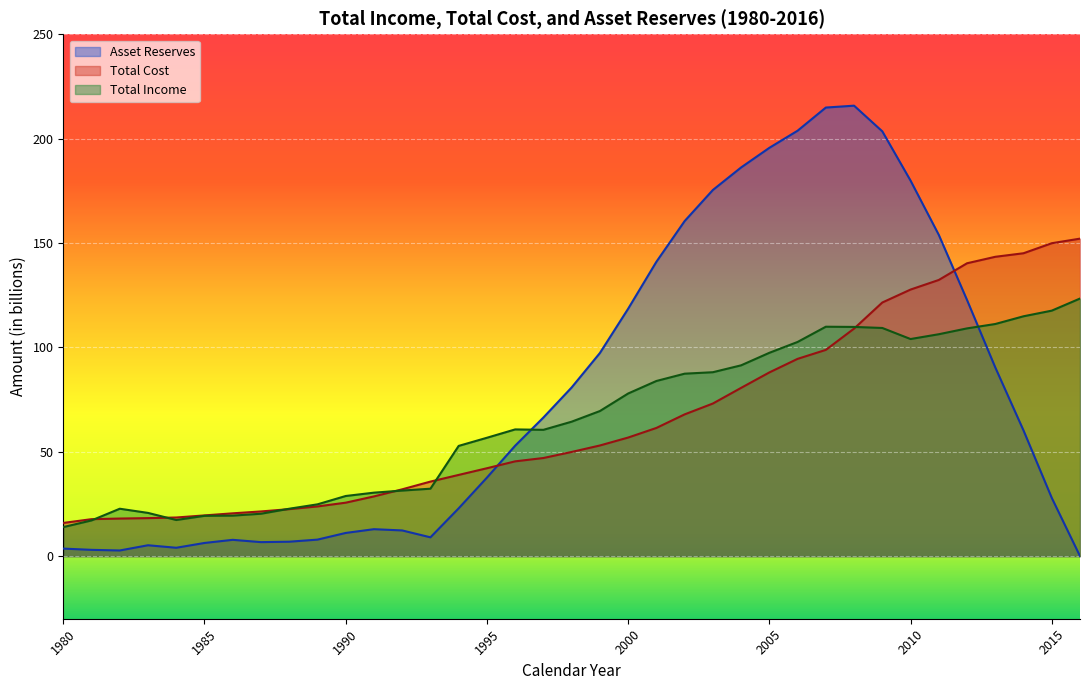

What is the difference between the maximum and minimum values in the Asset Reserves series?

215.8